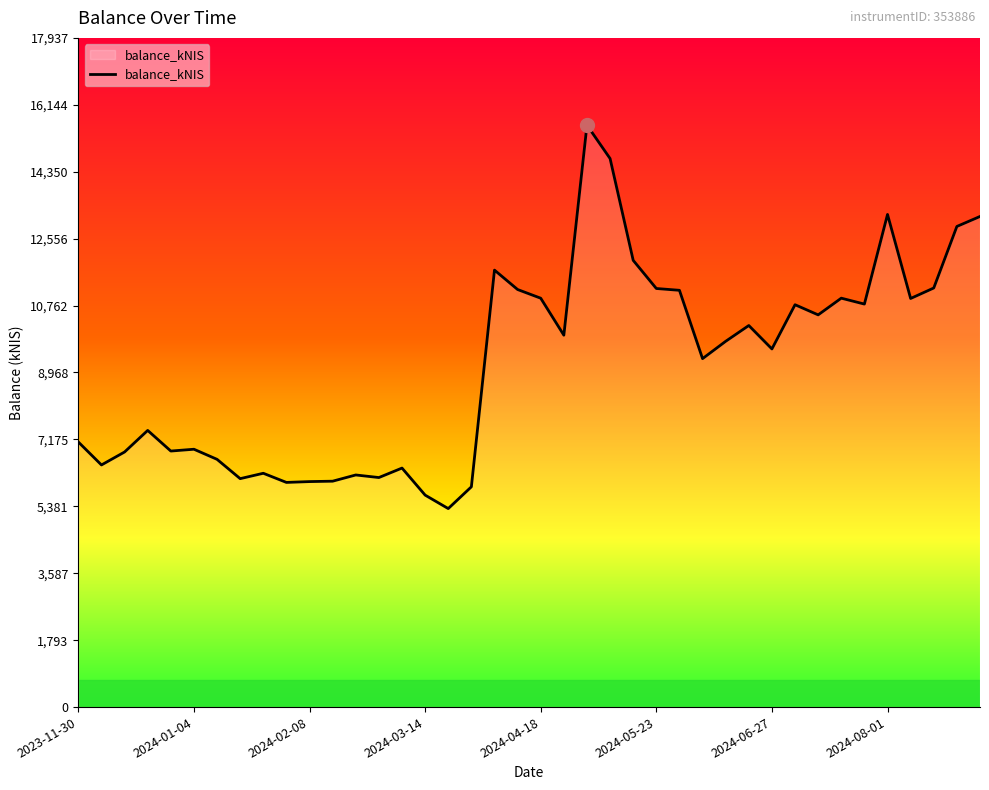

Does the chart have visible grid lines?

No